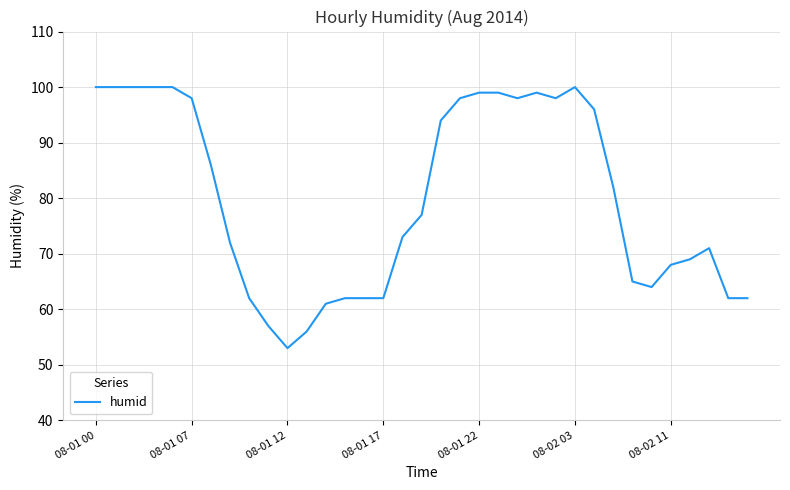

What is the maximum value shown in the chart?

100